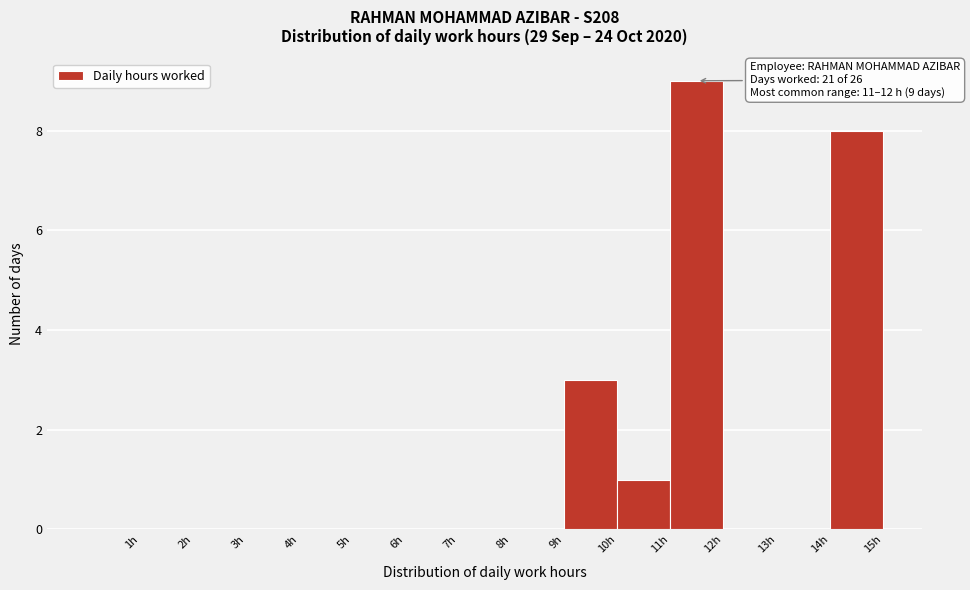

Which range on the x-axis has the tallest bar?

11 to 12